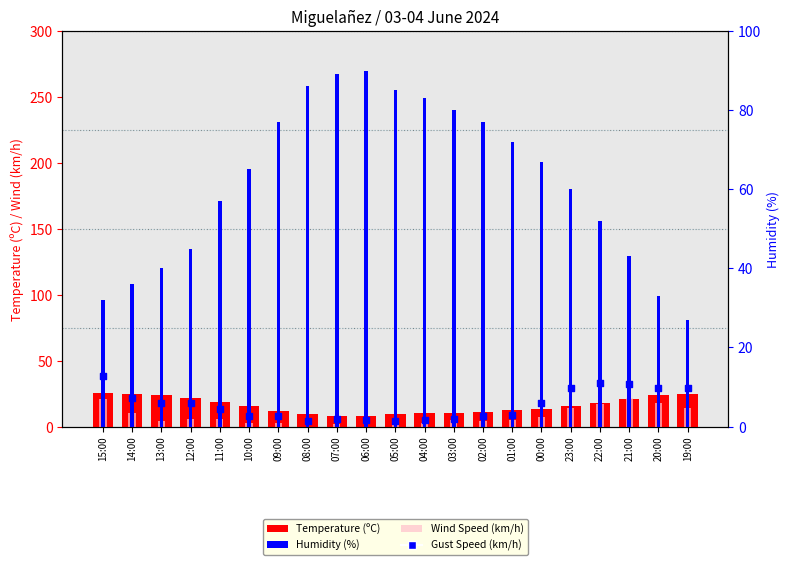

At which category is the sum across all series the highest?

22:00